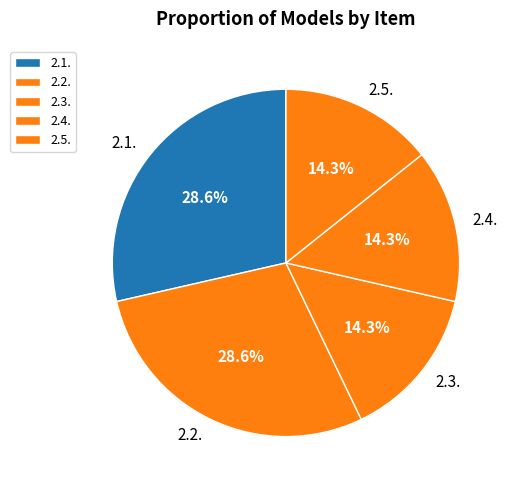

To the nearest percent, what is the average slice percentage?

20%